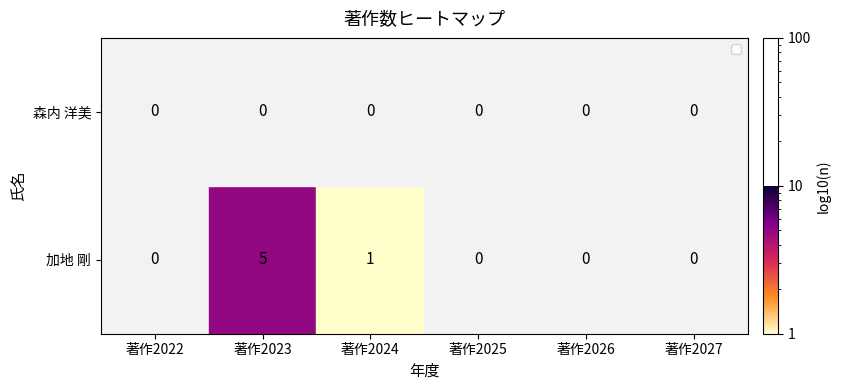

What is the sum of all 加地 剛 values?

6